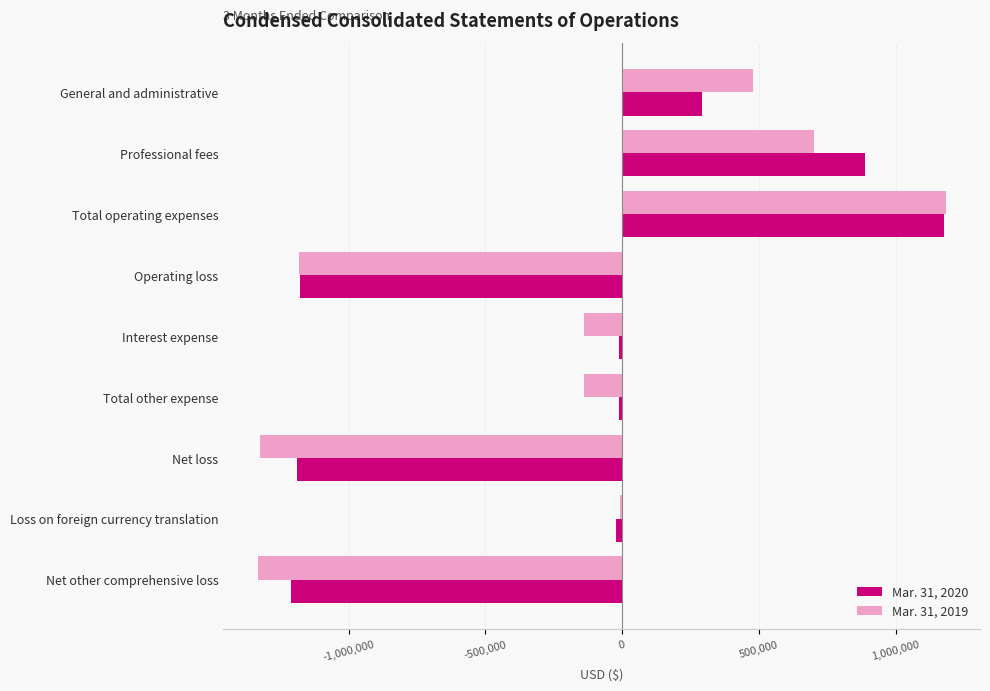

Which category has the highest value in the Mar. 31, 2019 series?

Total operating expenses